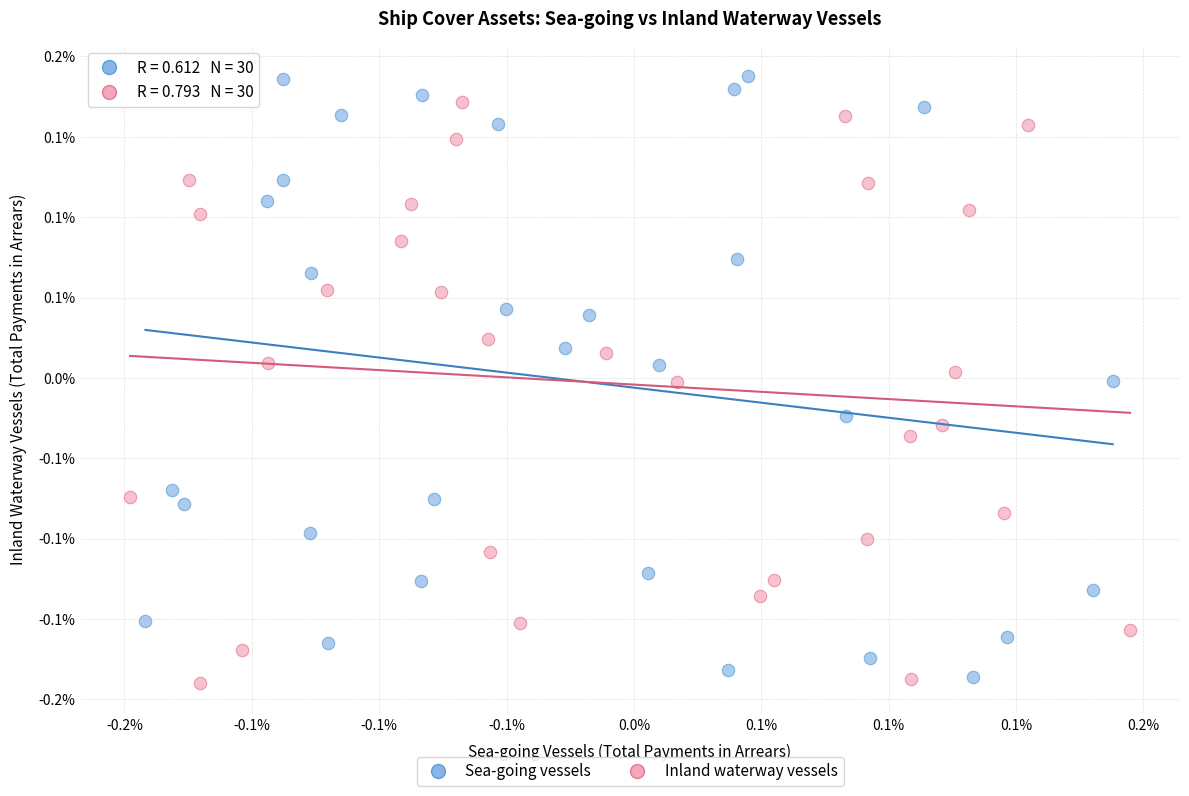

Which series has the widest spread of Y values?

Sea-going vessels